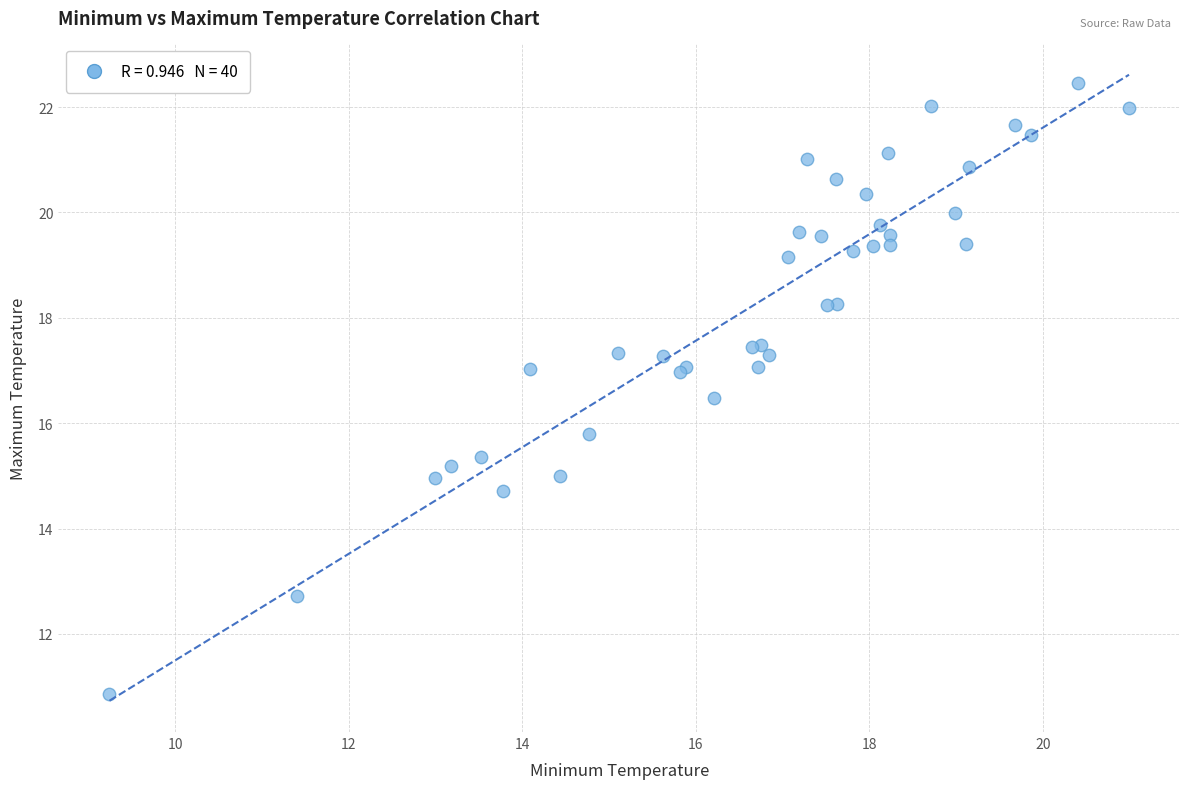

What Y value in the scatter plot is closest to 16?

15.8